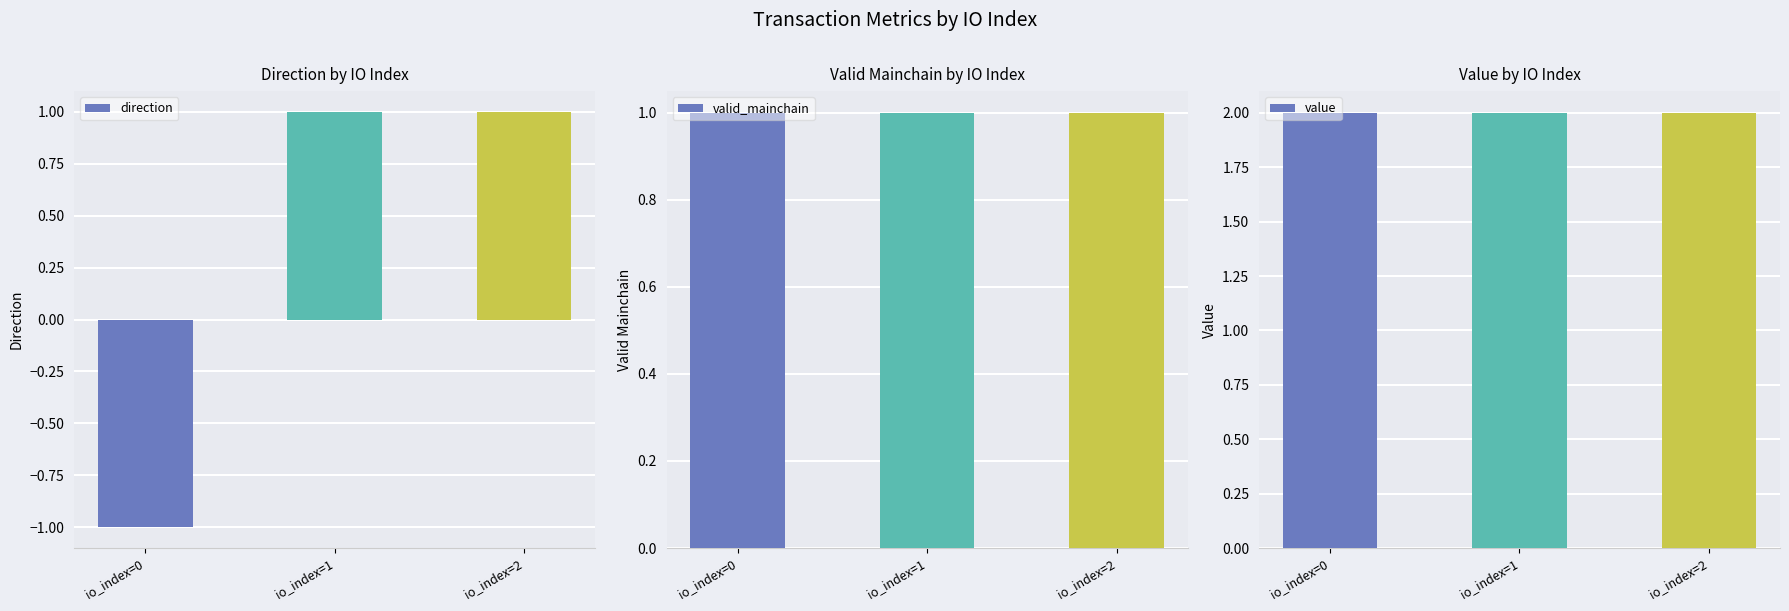

What is the total value across all series at io_index=0?

2.0